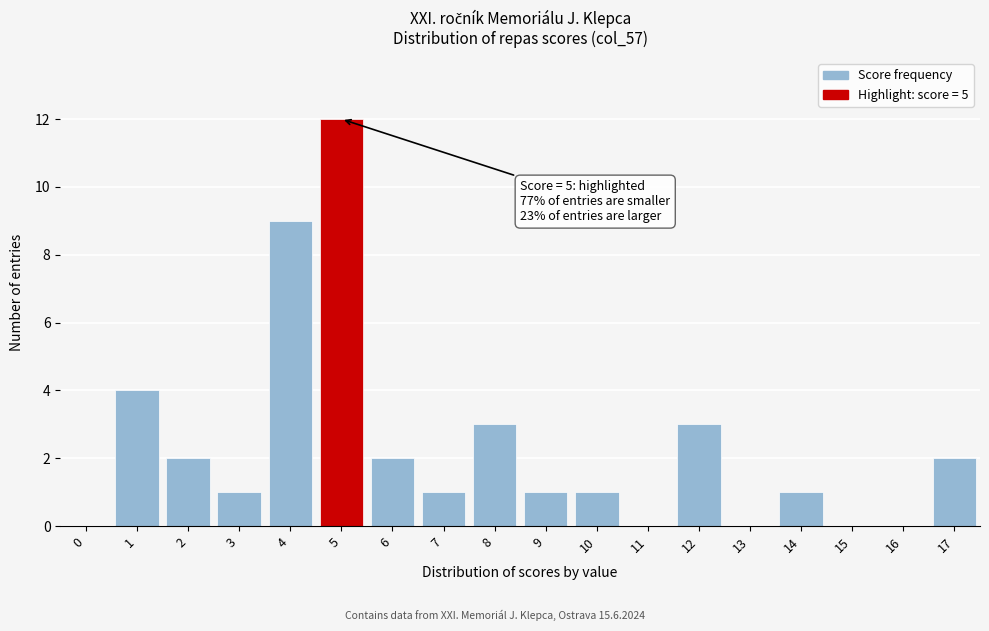

Reading left to right, transcribe all the data shown in this chart.

0=0	1=4	2=2	3=1	4=9	5=12	6=2	7=1	8=3	9=1	10=1	11=0	12=3	13=0	14=1	15=0	16=0	17=2